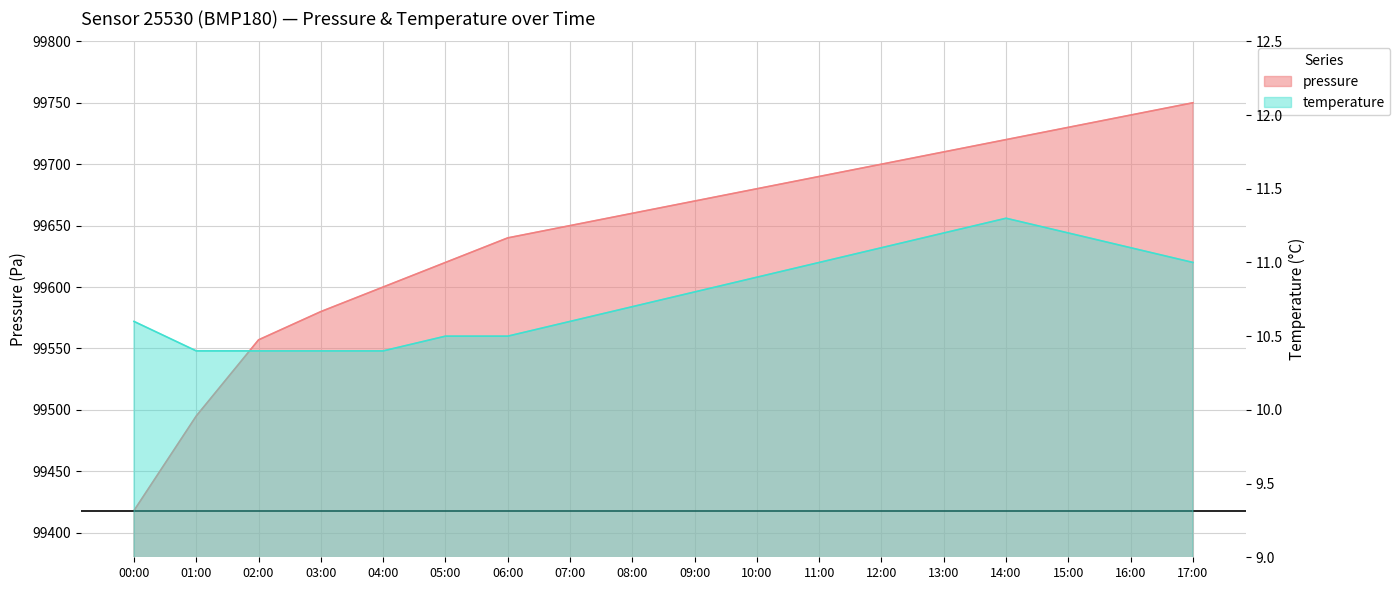

Rank the series at 00:00 from highest to lowest value.

pressure, temperature